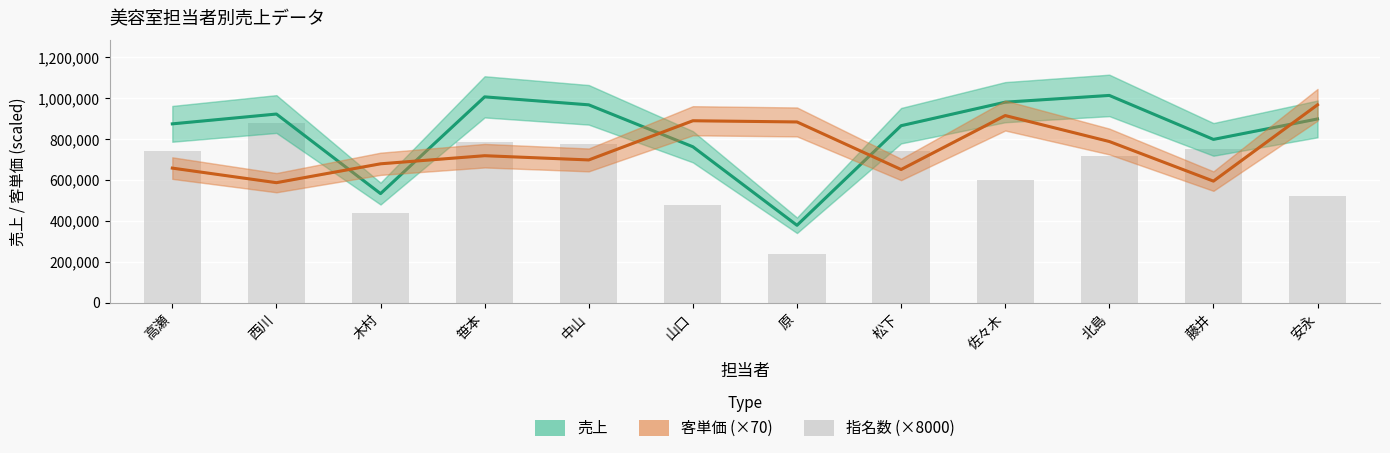

Reading left to right, transcribe all the data shown in this chart.

売上: 高瀬=875000	西川=923000	木村=534000	笹本=1007000	中山=968000	山口=763000	原=379000	松下=866000	佐々木=981000	北島=1014000	藤井=799000	安永=899000
客単価 (×70): 高瀬=658602	西川=587363	木村=679637	笹本=719285	中山=698558	山口=890169	原=884331	松下=651826	佐々木=915600	北島=788669	藤井=595000	安永=968156
指名数 (scaled): 高瀬=744000	西川=880000	木村=440000	笹本=784000	中山=776000	山口=480000	原=240000	松下=744000	佐々木=600000	北島=720000	藤井=752000	安永=520000